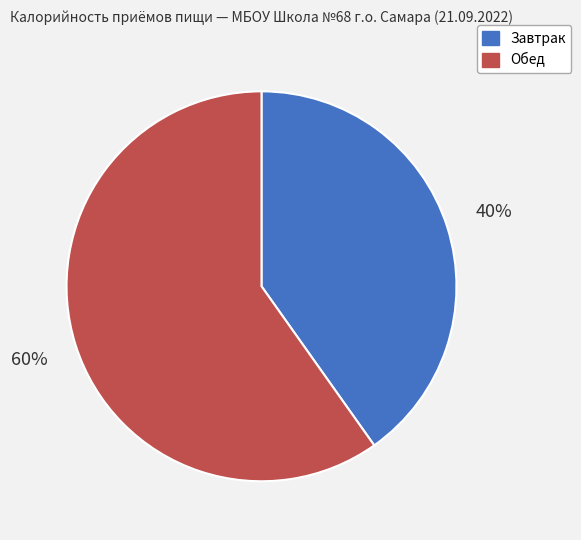

Rank the categories by value from highest to lowest.

Обед, Завтрак